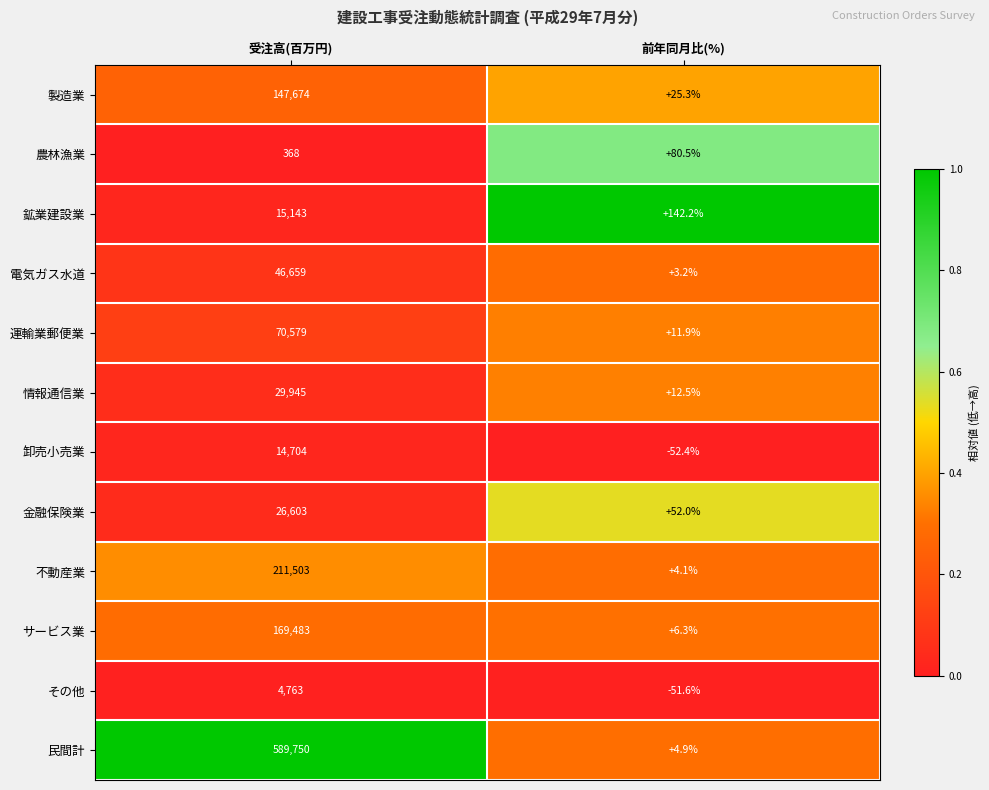

The その他 series shows -13.3 at 前年同月比(%). True or false?

False